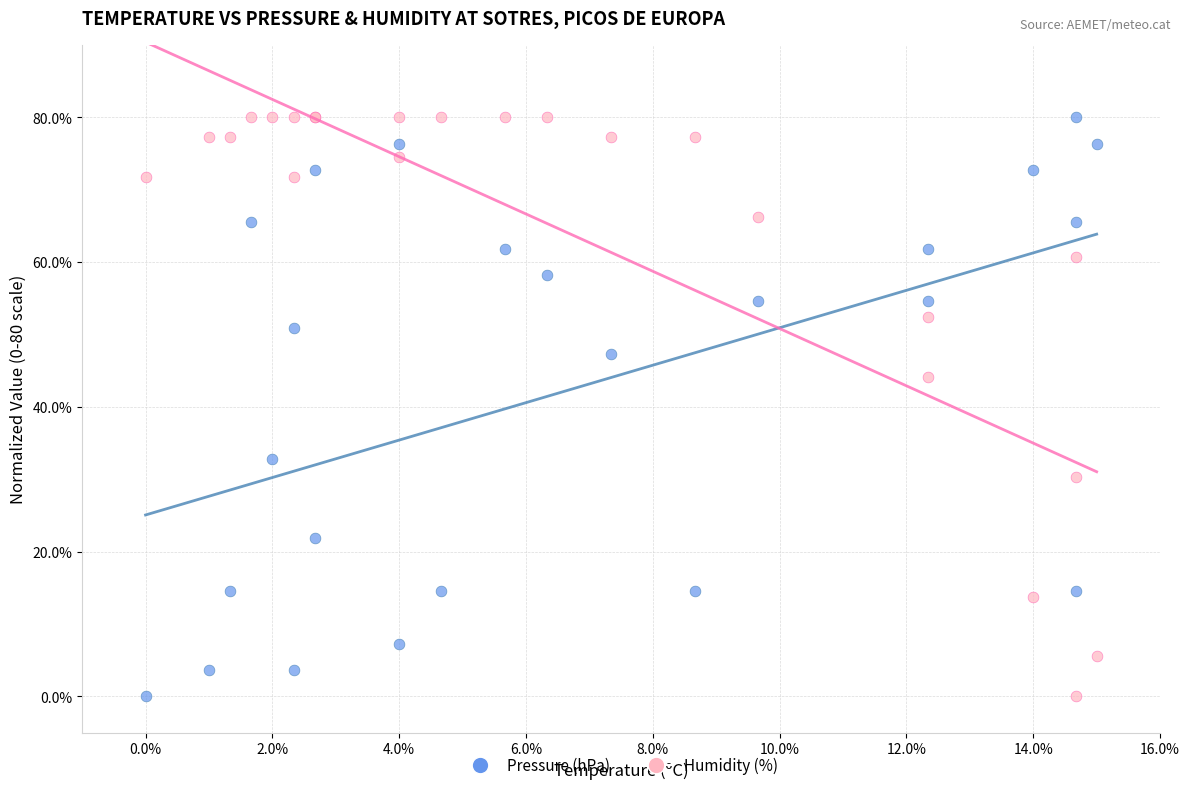

In the Humidity (%) series, what Y value is closest to 40?

44.1